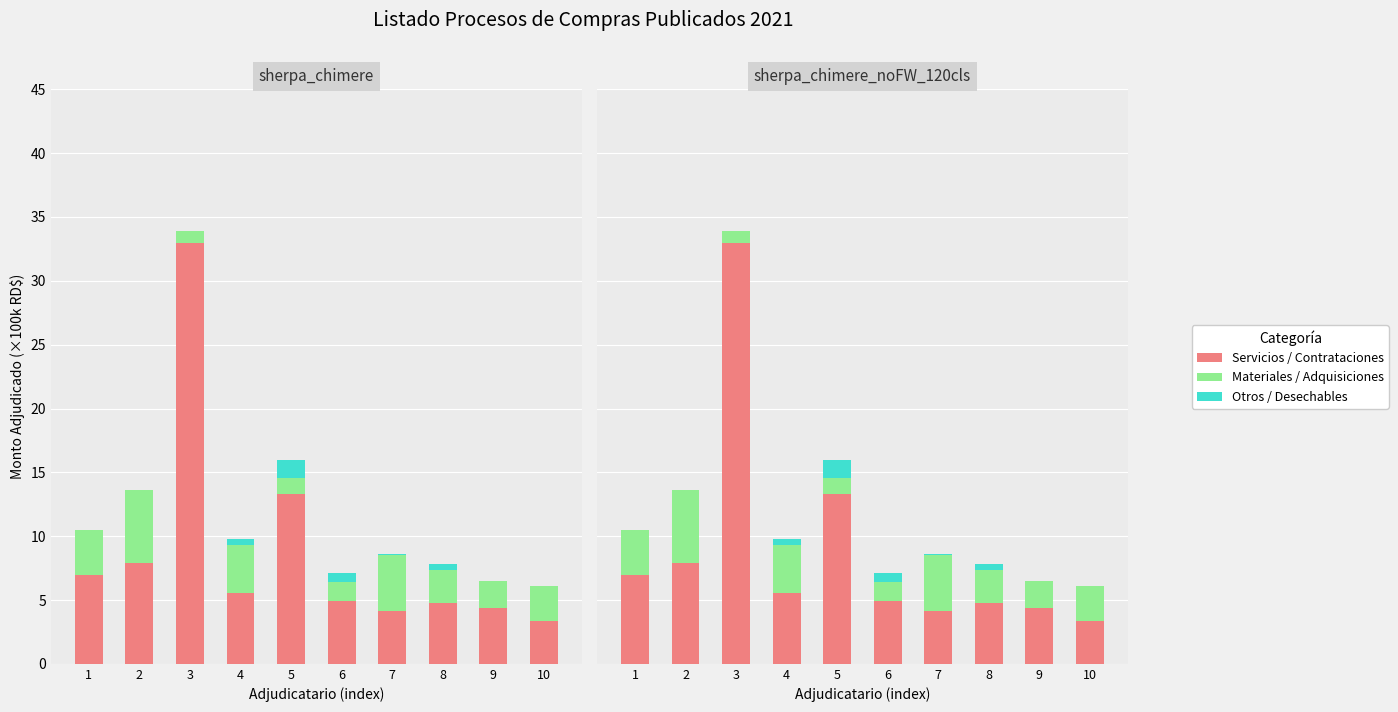

Reading right to left, list all the values displayed in this chart.

Servicios / Contrataciones: 3.4	4.4	4.8	4.2	4.9	13.3	5.5	33.0	7.9	6.9
Materiales / Adquisiciones: 2.7	2.1	2.6	4.4	1.5	1.3	3.8	0.9	5.7	3.6
Otros / Desechables: 0.0	0.0	0.4	0.1	0.7	1.4	0.4	0.0	0.0	0.0